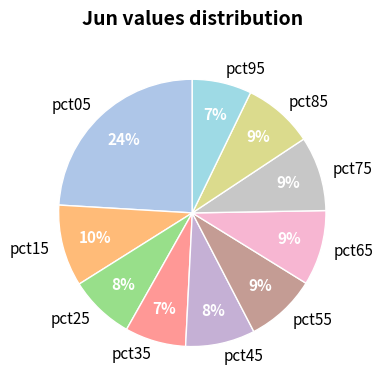

Do pct45 and pct85 together represent more than half of the pie?

No